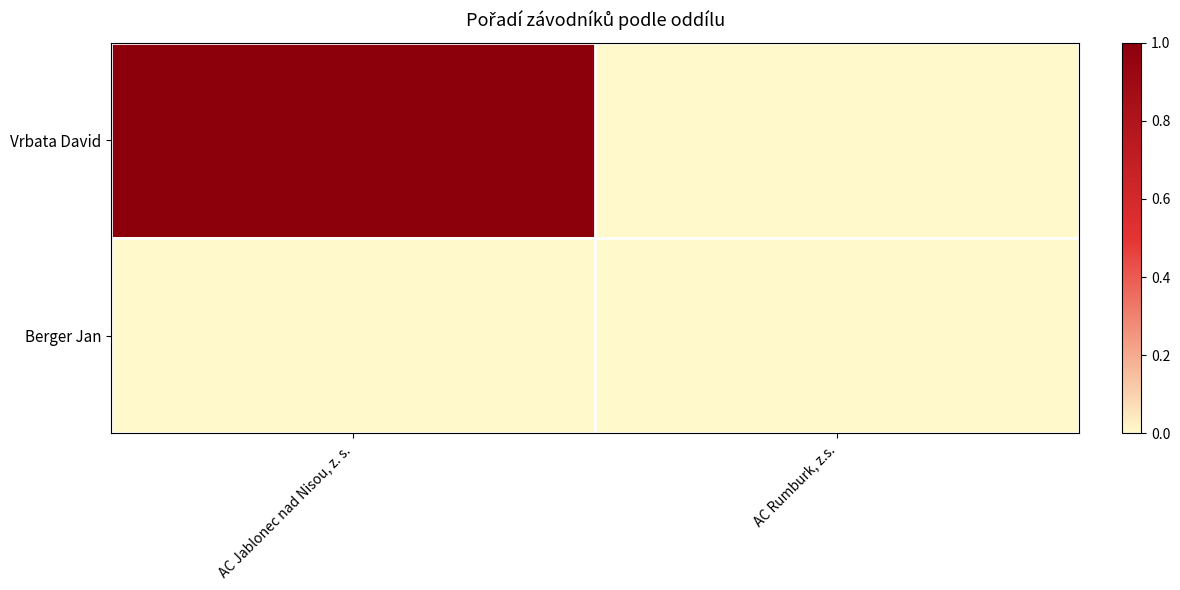

Which series changed the most between AC Jablonec nad Nisou, z. s. and AC Rumburk, z.s.?

Vrbata David